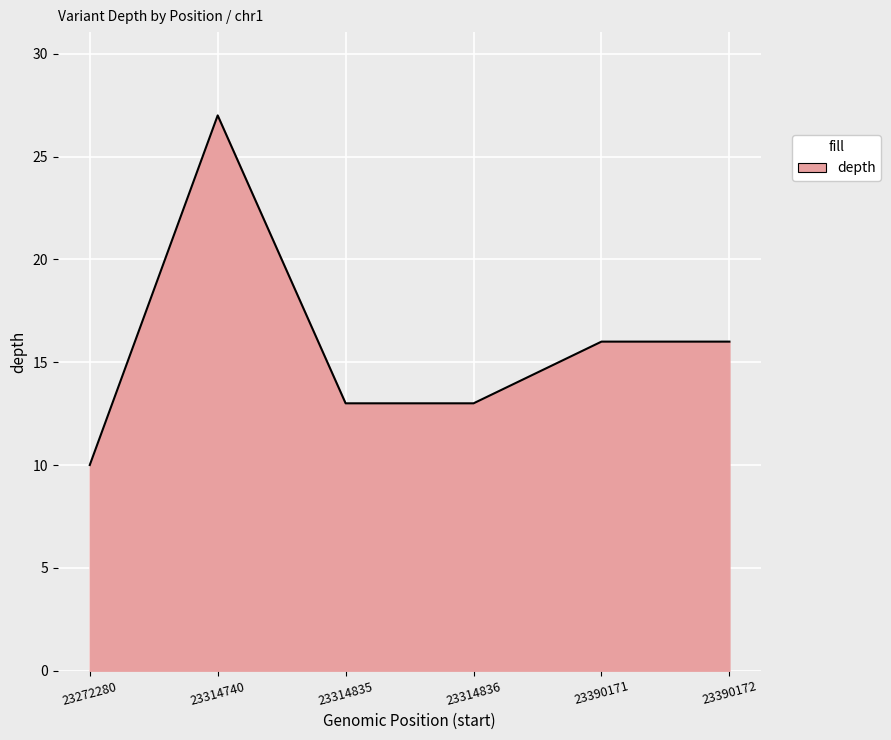

Does the chart have visible grid lines?

Yes